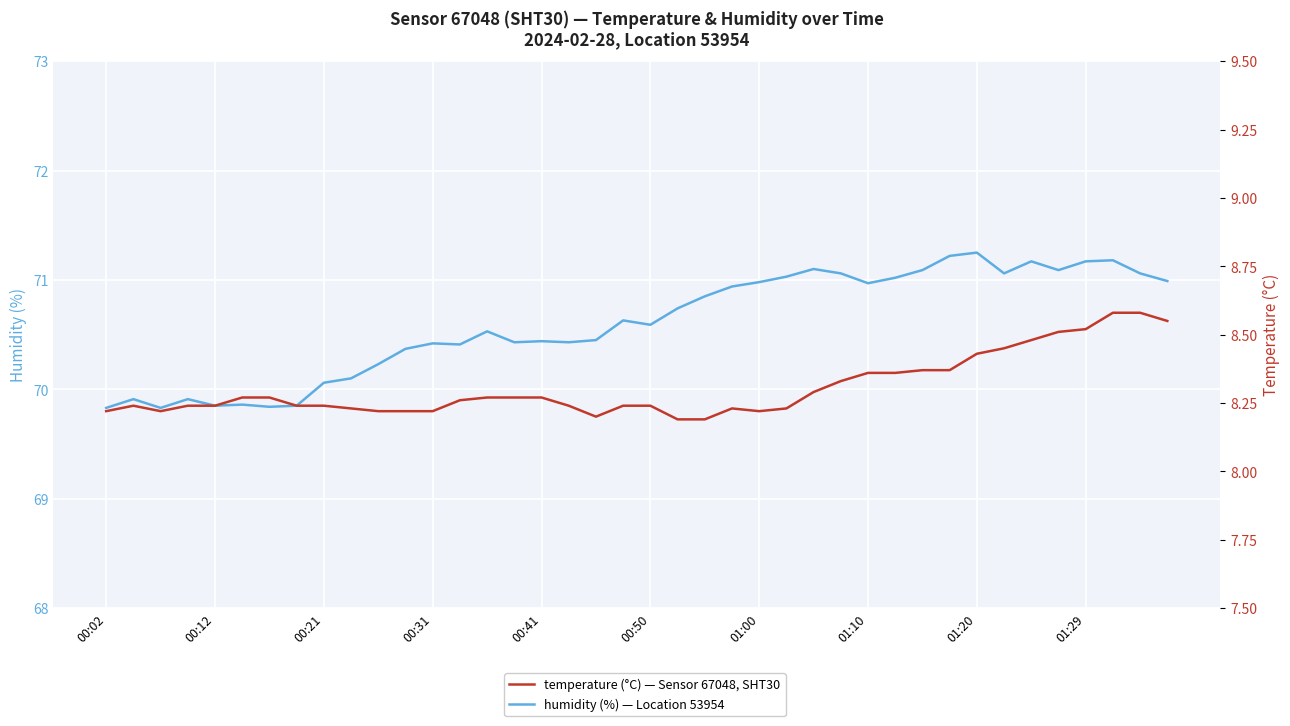

What is the maximum value for humidity?

71.2